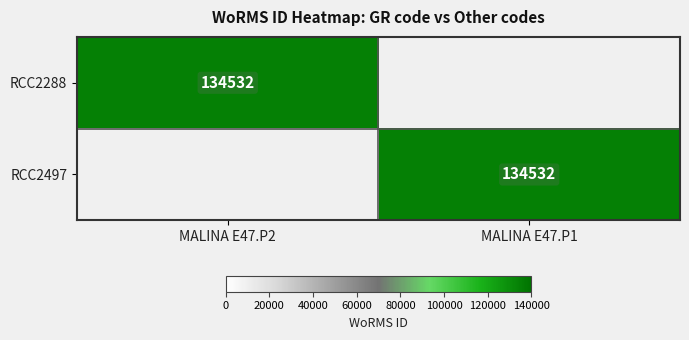

True or false: RCC2497 has a value of 134532 at MALINA E47.P1.

True